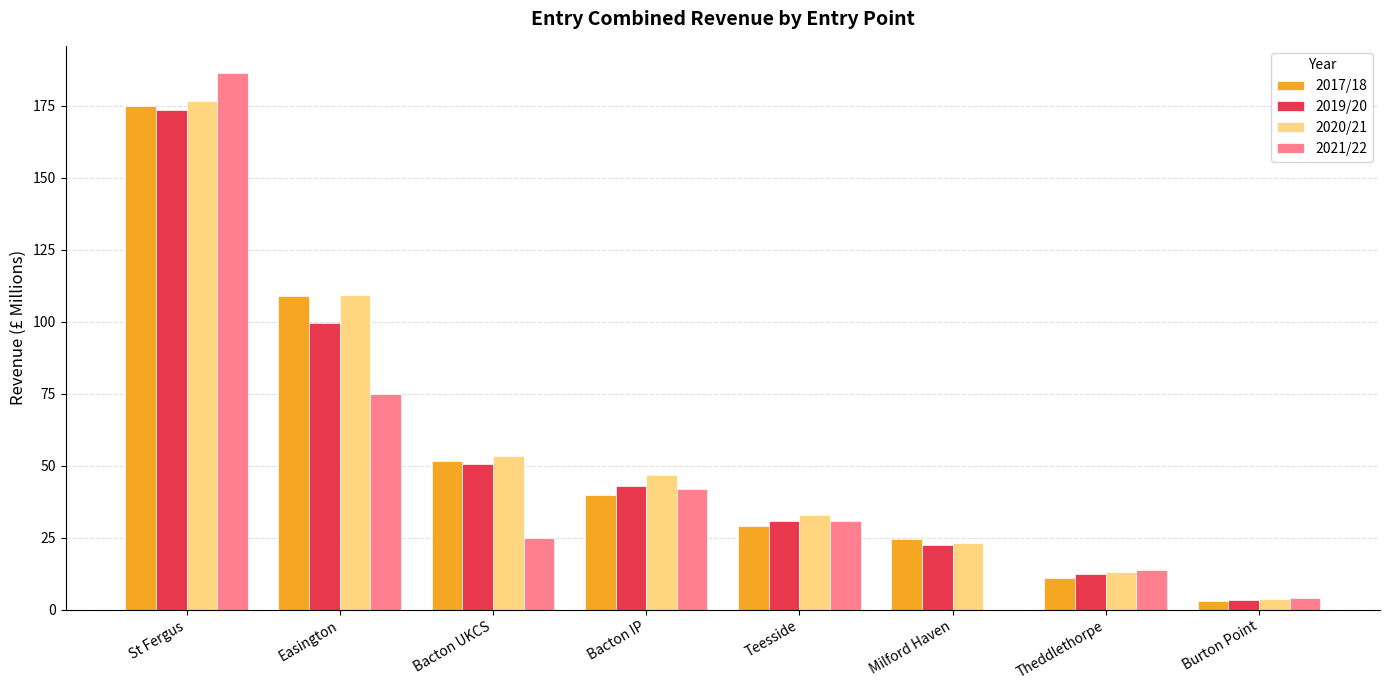

Which series has the widest spread of values?

2021/22